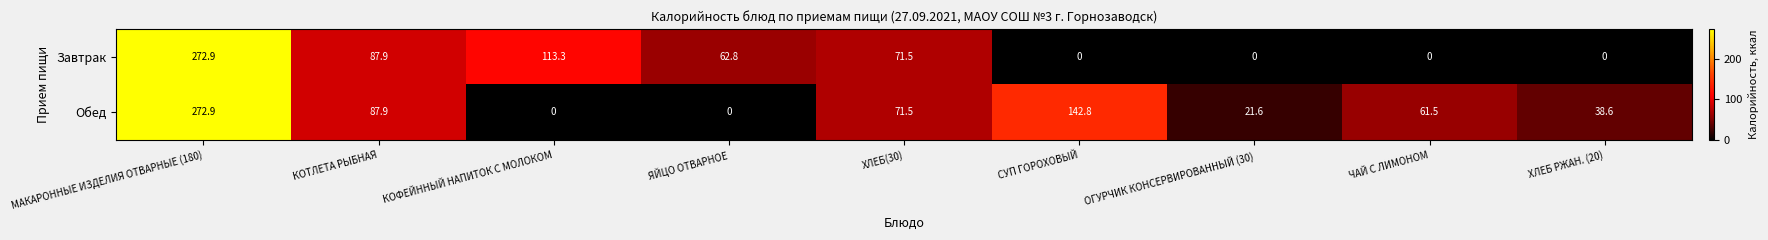

At which label does Обед first exceed 61?

МАКАРОННЫЕ ИЗДЕЛИЯ ОТВАРНЫЕ (180)